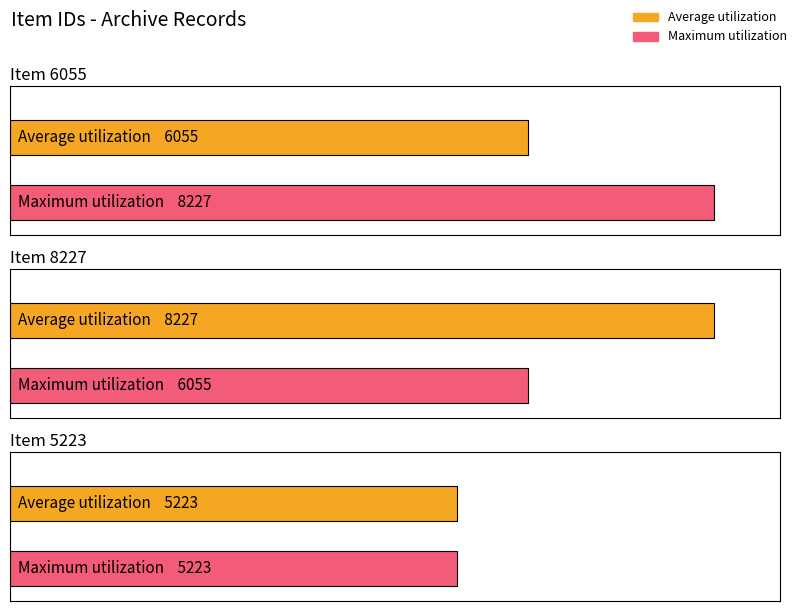

The value of Average utilization at Item 5223 is 6964. True or false?

False